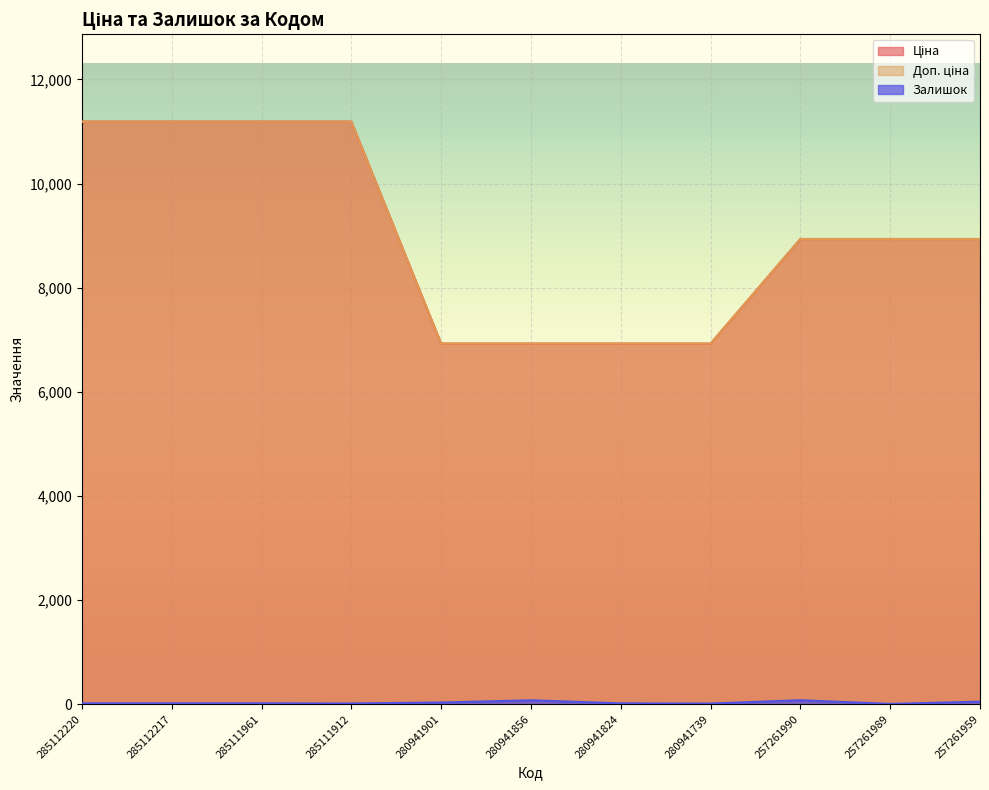

What is the spread (max minus min) of values at 285111961?

11171.2